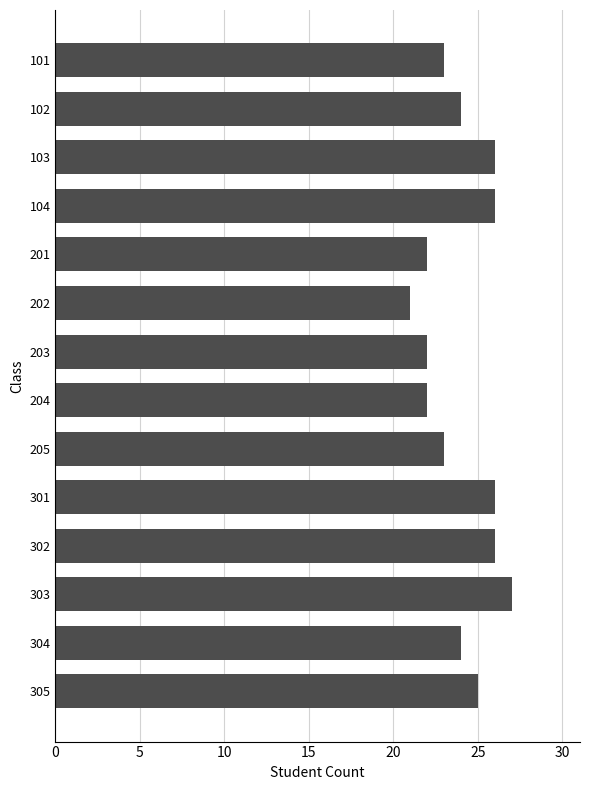

What is the sum of all values?

337